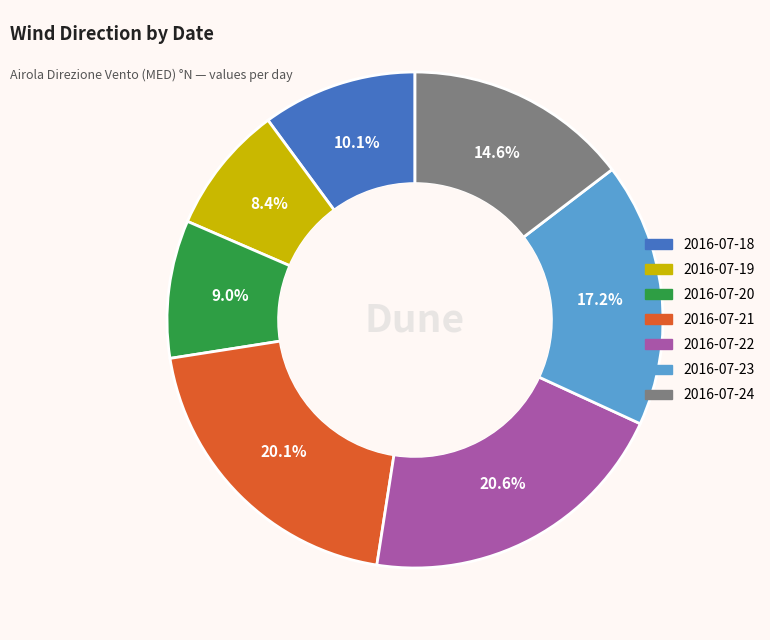

What percentage do 2016-07-18 and 2016-07-19 together represent?

18.5%